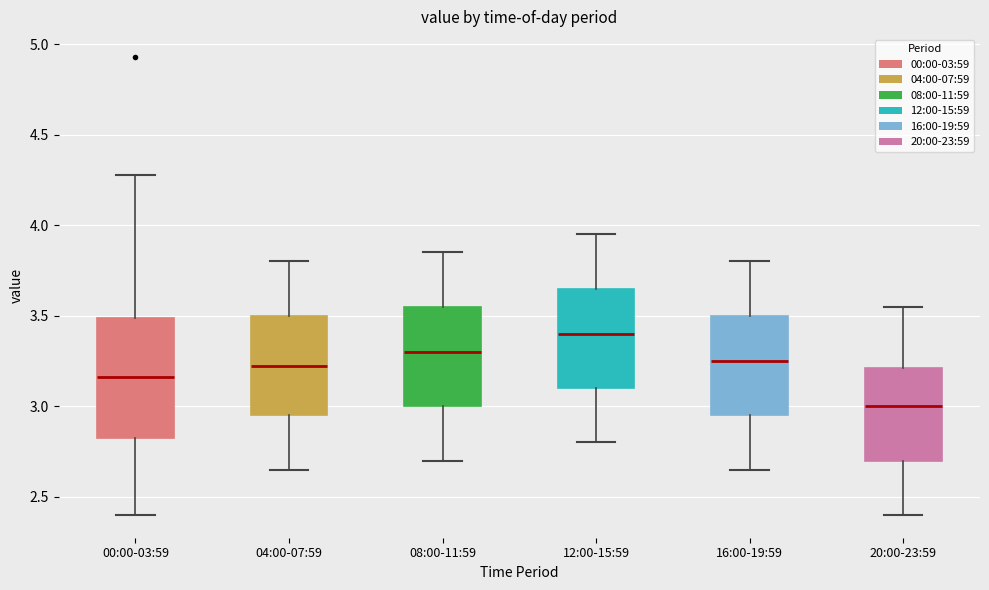

Which box is the tallest, from its lower edge to its upper edge?

00:00-03:59